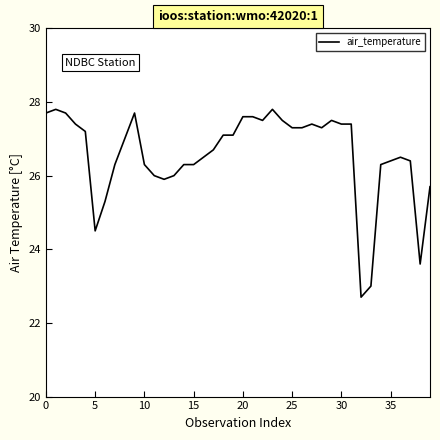

What is the difference between the maximum and minimum values?

5.1